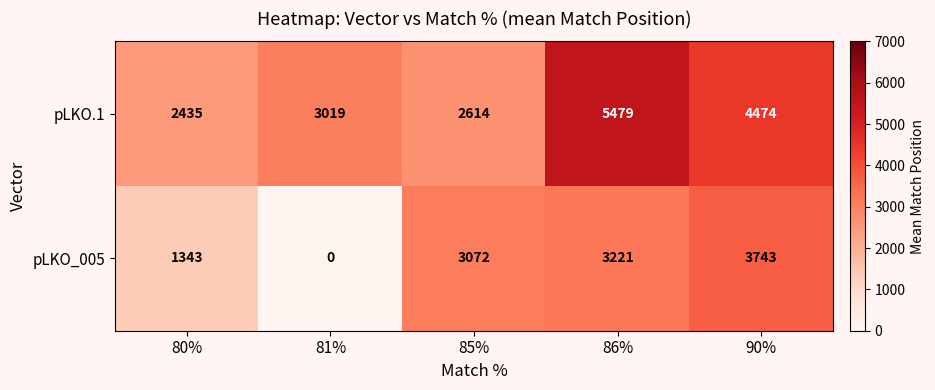

The value of pLKO_005 at 81% is 0. True or false?

True